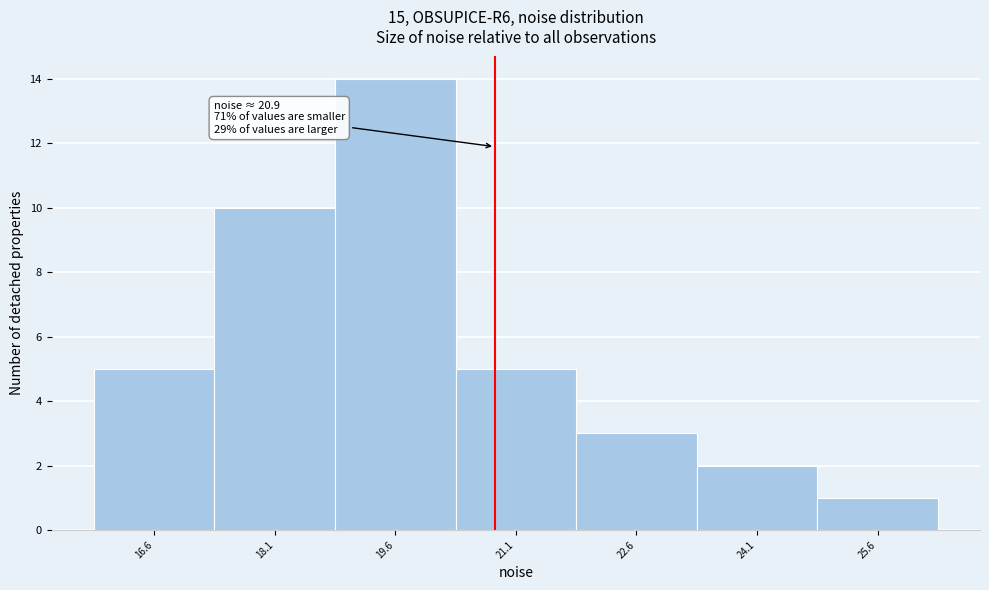

Which range on the x-axis has the tallest bar?

18.8 to 20.4